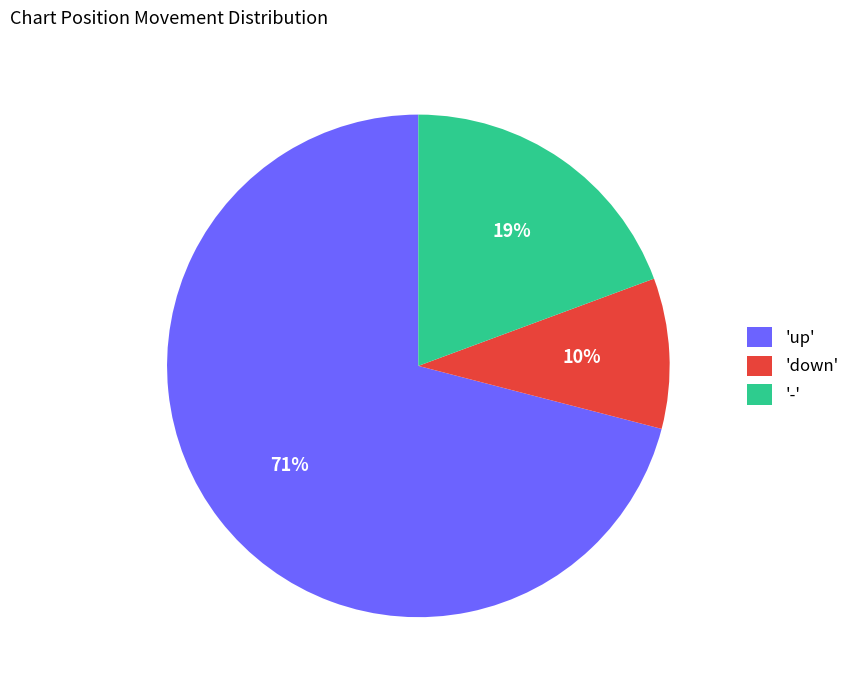

What is the majority slice?

'up'